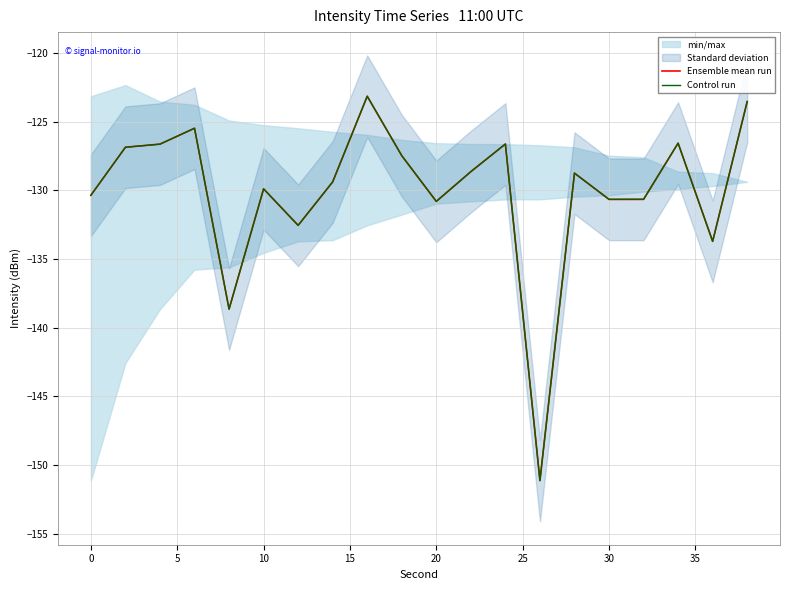

What is the value of the Control run point at the 2nd from the left?

-126.9